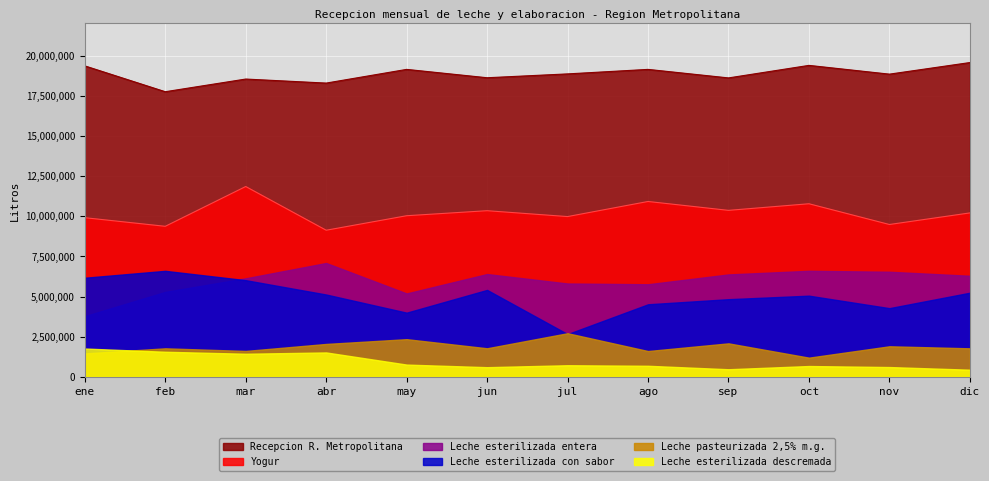

Which has a higher value, sep or feb?

sep